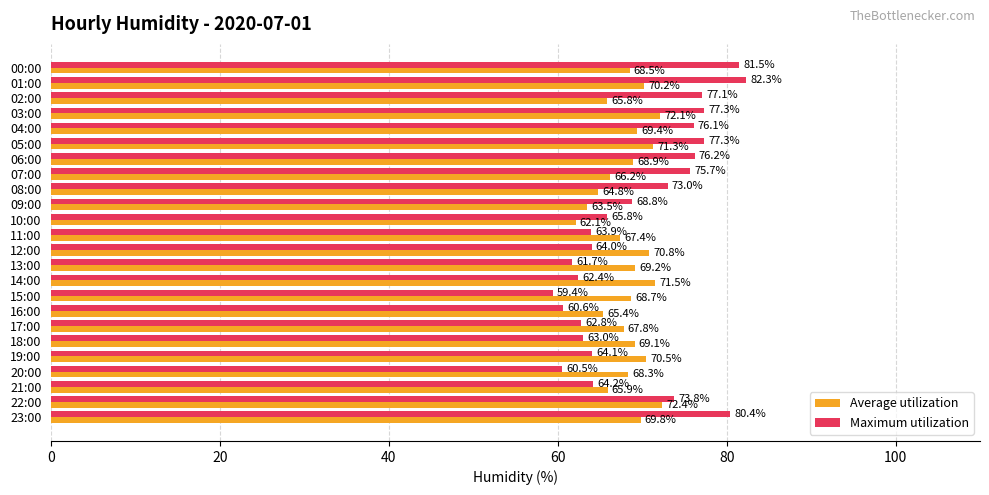

Which category has the lowest value in the Average utilization series?

10:00